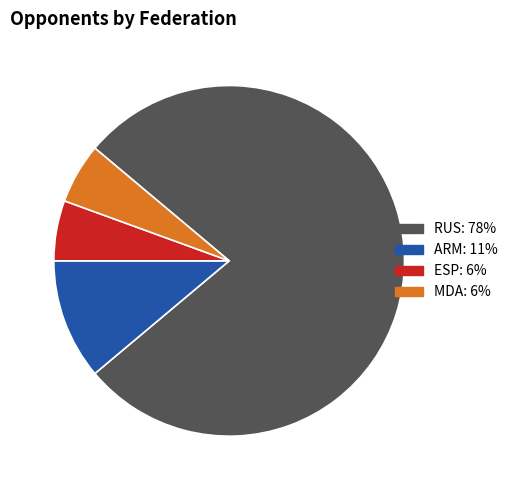

Is there any slice that represents more than half of the pie?

Yes